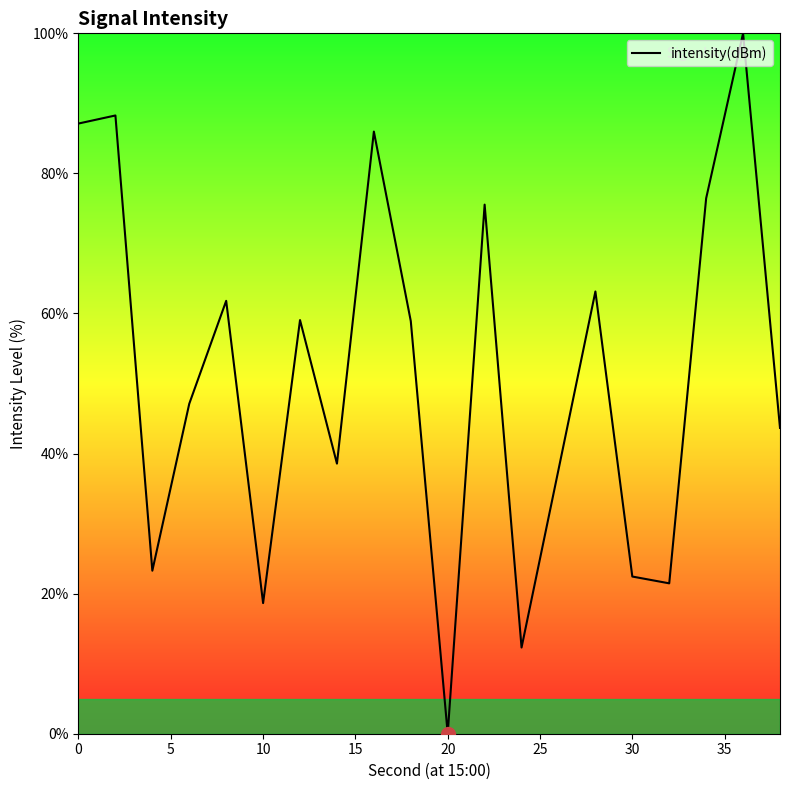

What is the maximum value shown in the chart?

100.0